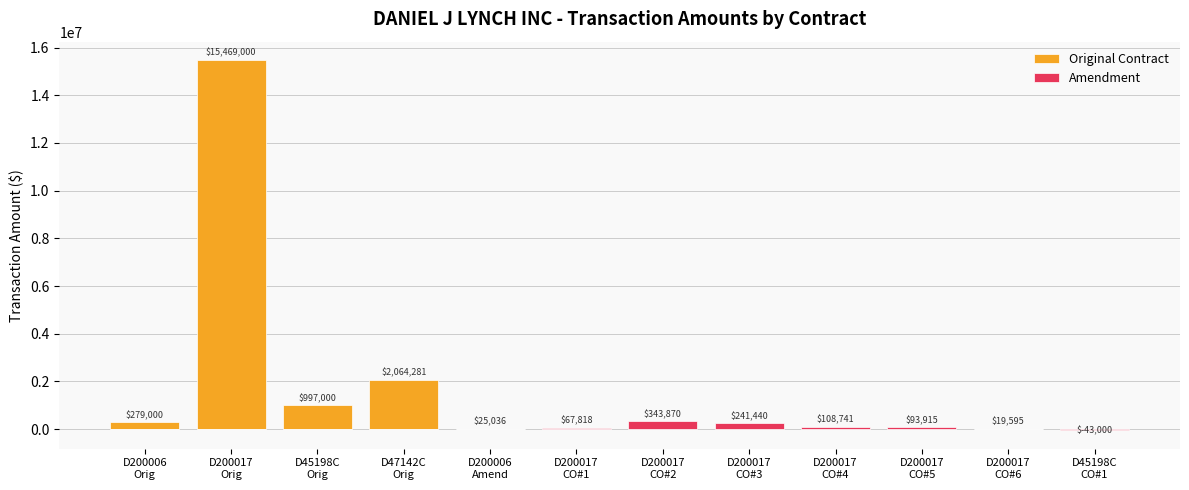

Between D200017
Orig and D200006
Amend, which series saw the biggest shift?

Original Contract